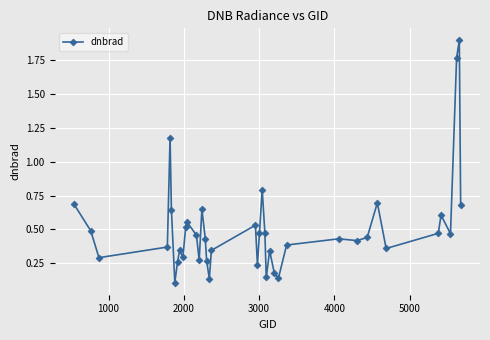

What is the difference between the second highest and second lowest values?

1.6